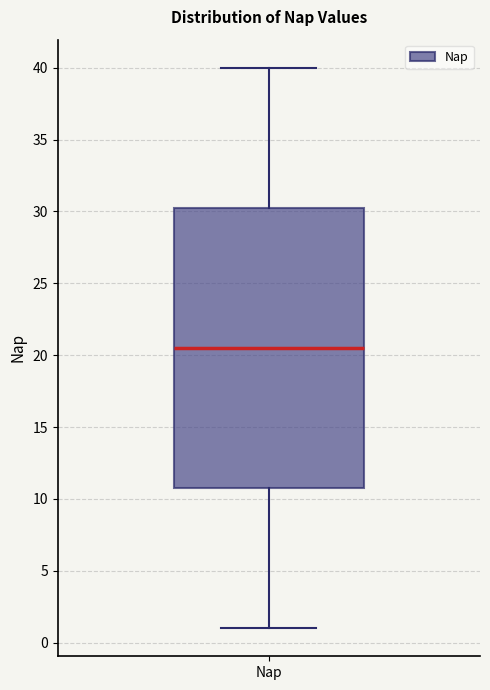

Read this box plot against the y-axis: the position of the median line, the range covered by the box, and the ends of both whiskers. The values are not printed on the chart, so give them approximately, as read against the axis.

median 20.5, box 11.0 to 30.5, whiskers 1.0 to 40.0